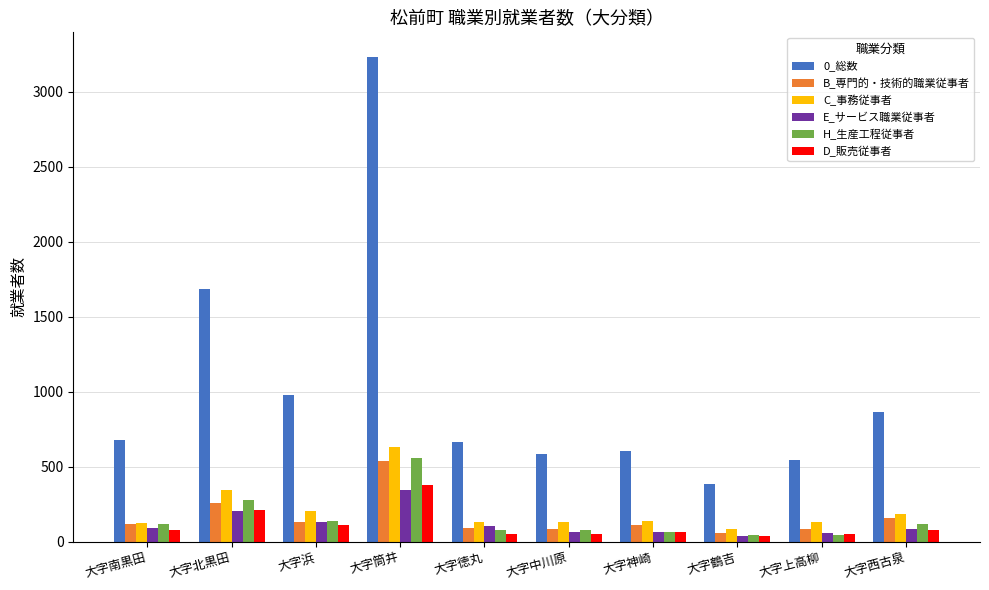

What is the minimum value for 0_総数?

383